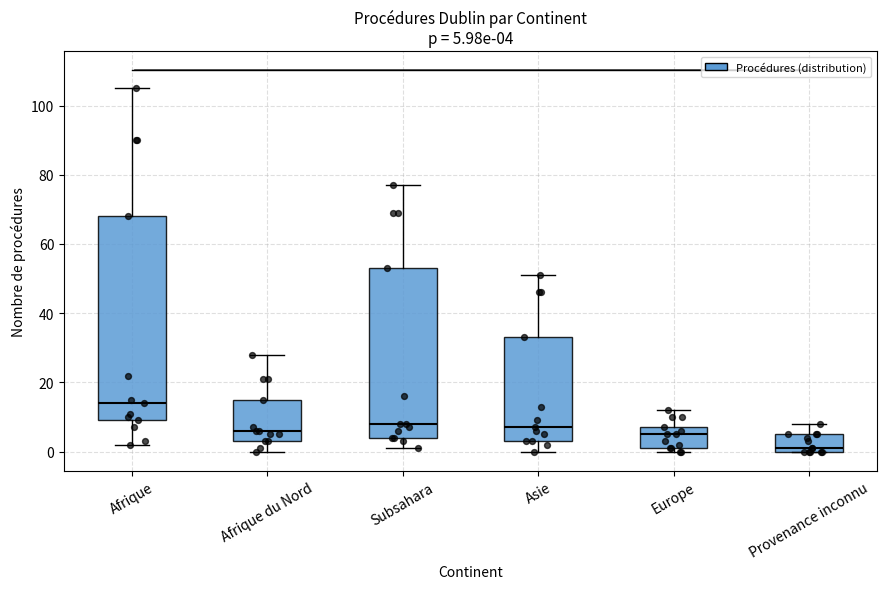

Which box has the lowest median line?

Provenance inconnu